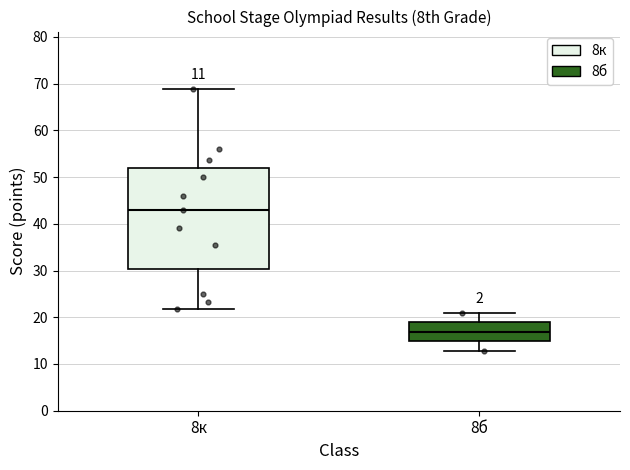

Which box is the tallest, from its lower edge to its upper edge?

8к